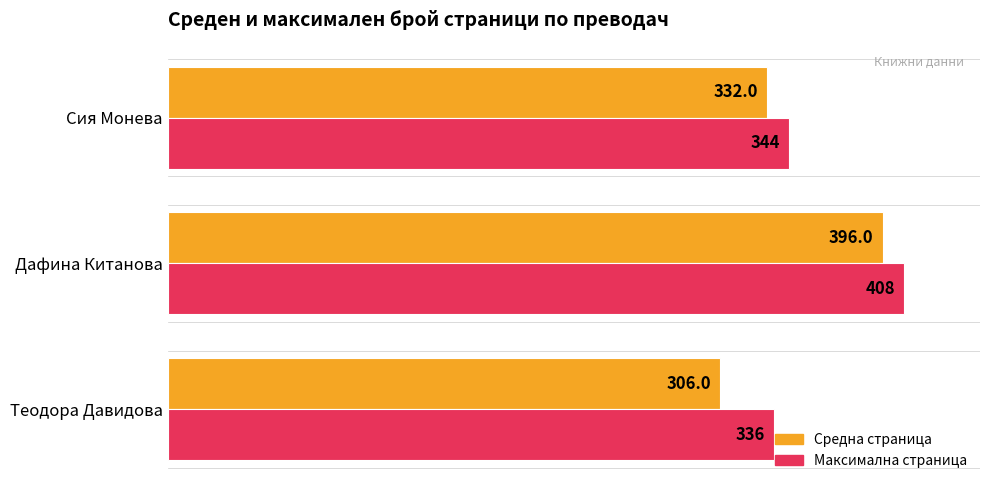

At which category is the sum across all series the highest?

Дафина Китанова